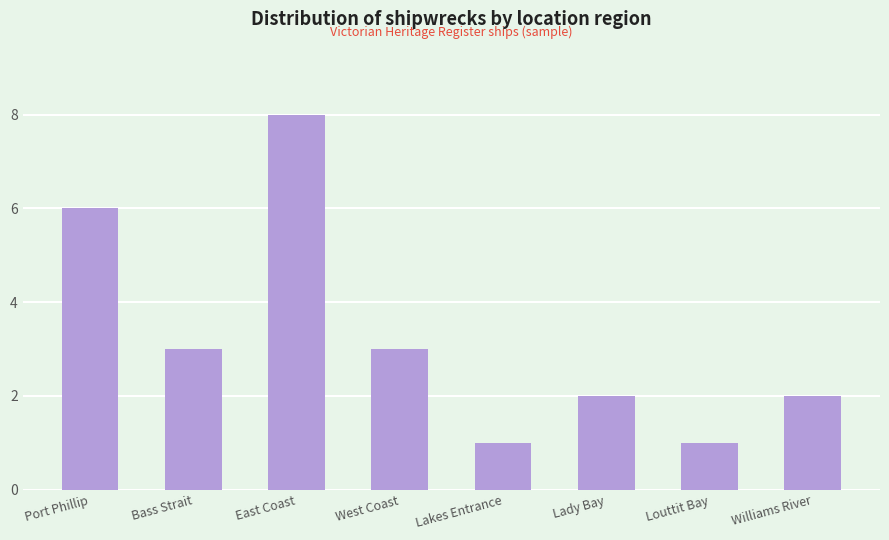

What is the difference between the values at East Coast and Lady Bay?

6